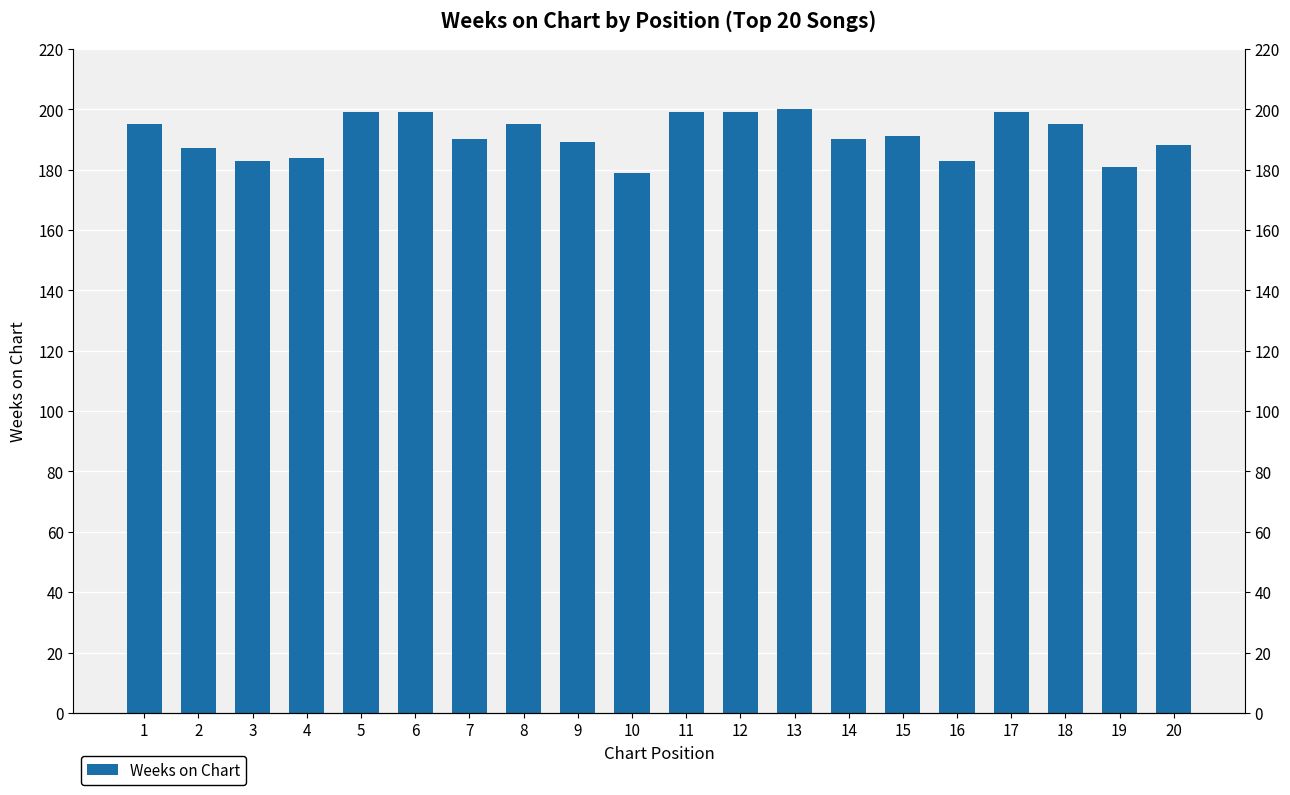

Reading left to right, list all the values displayed in this chart.

195	187	183	184	199	199	190	195	189	179	199	199	200	190	191	183	199	195	181	188